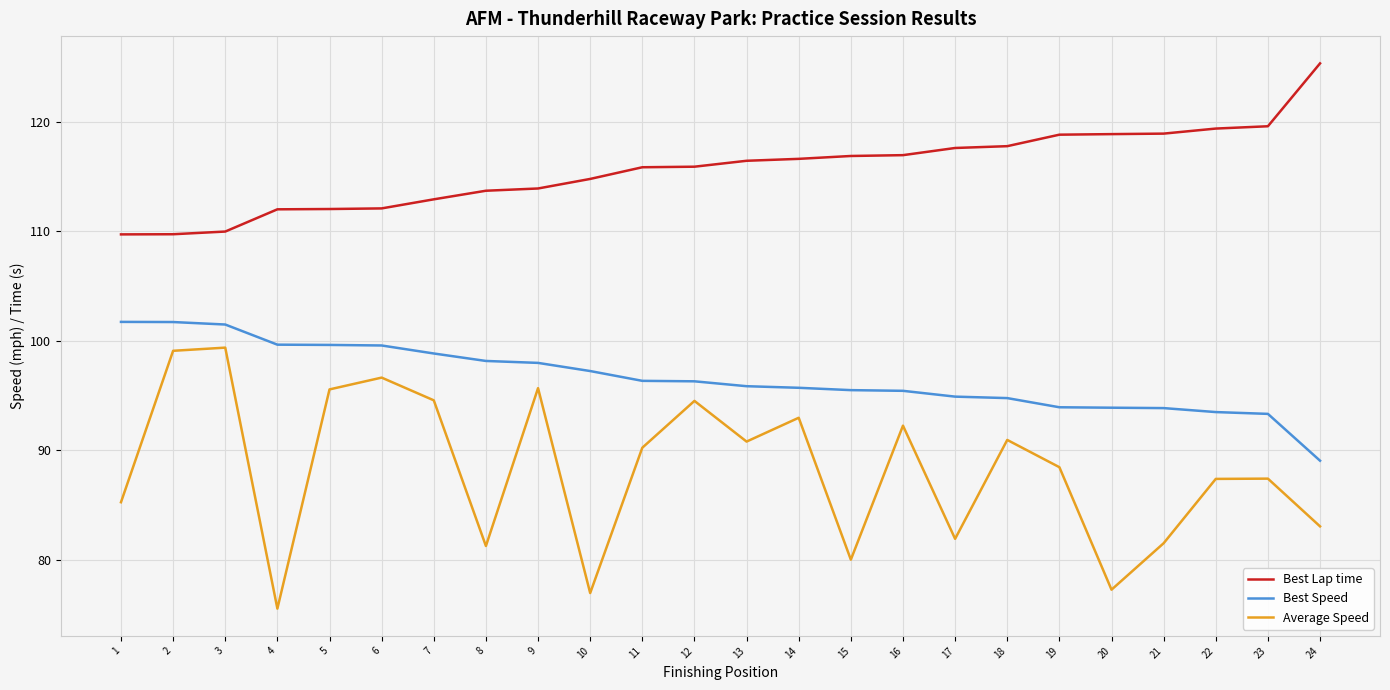

Which series has the largest total across all categories?

Best Lap time